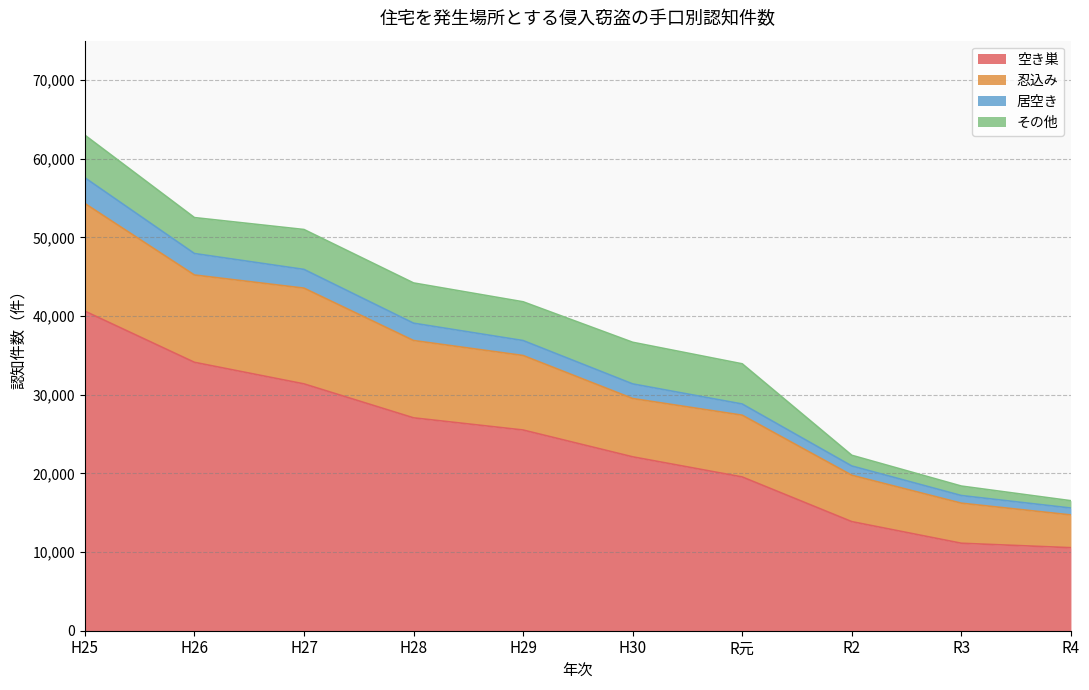

What is the total value across all series at H28?

44204